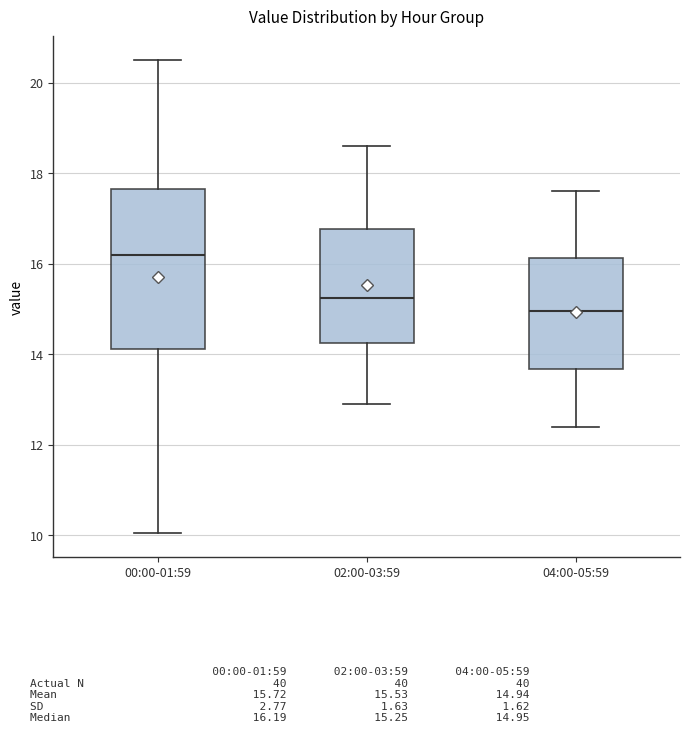

Which box is the tallest, from its lower edge to its upper edge?

00:00-01:59